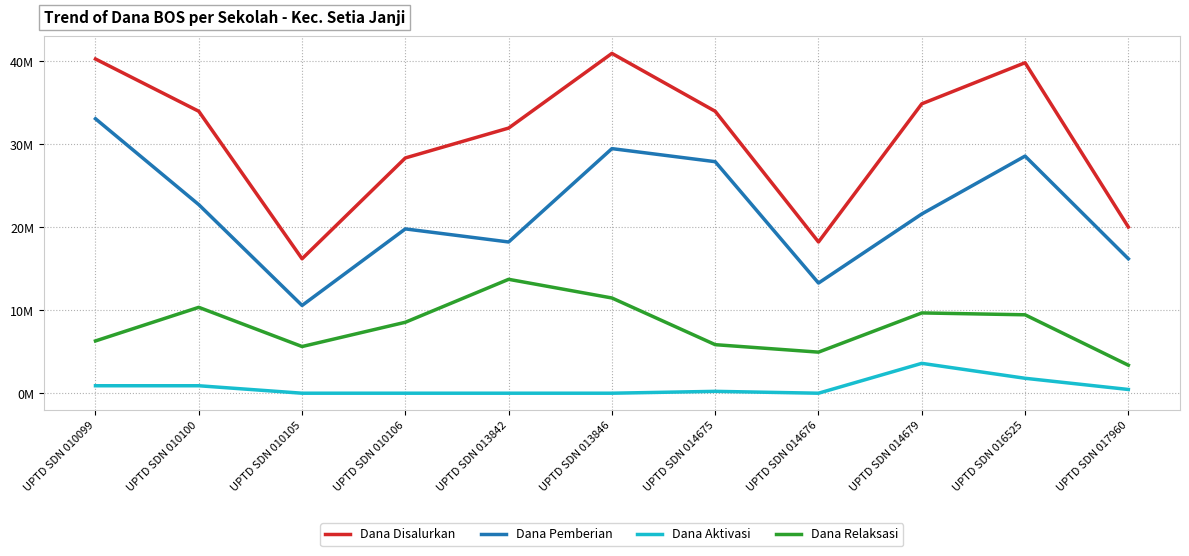

True or false: Dana Pemberian and Dana Disalurkan intersect in this chart.

False